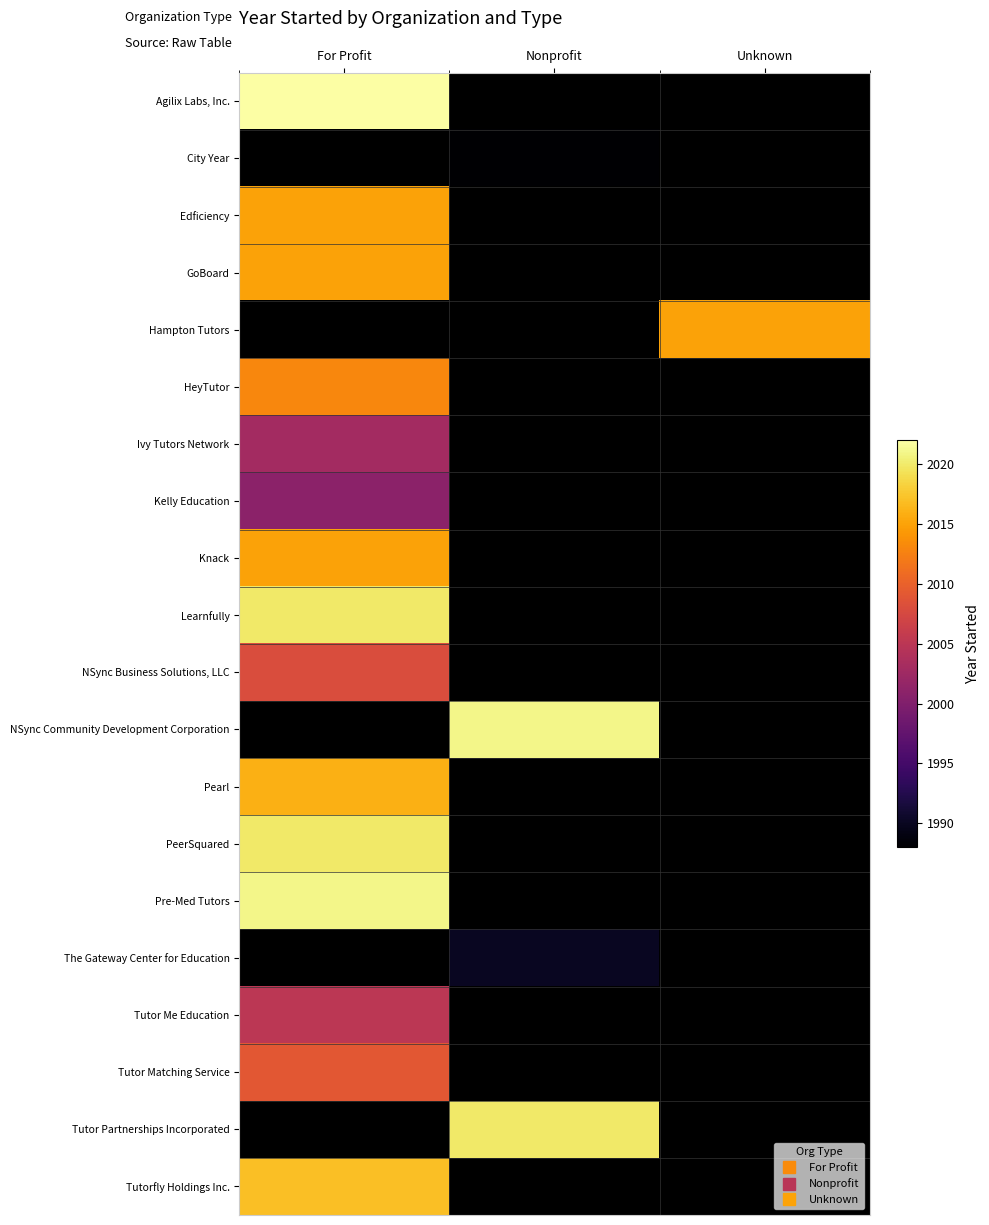

Where is Agilix Labs, Inc. nearest to the value 2022?

For Profit